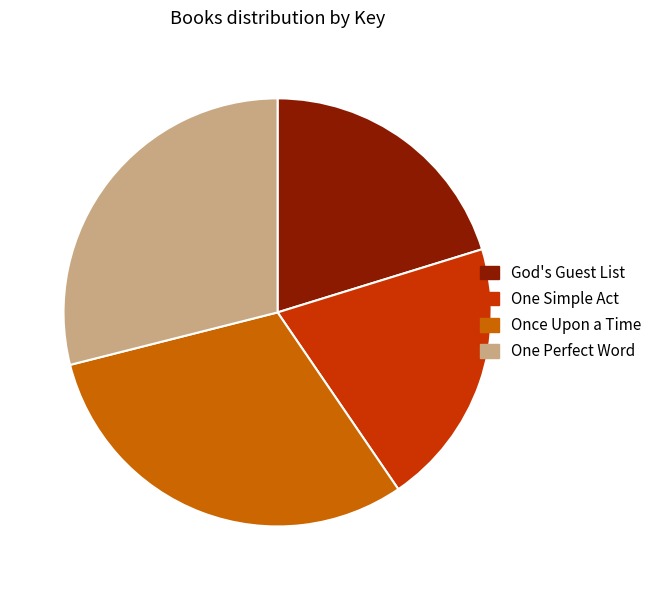

What is the largest slice in the pie chart?

Once Upon a Time